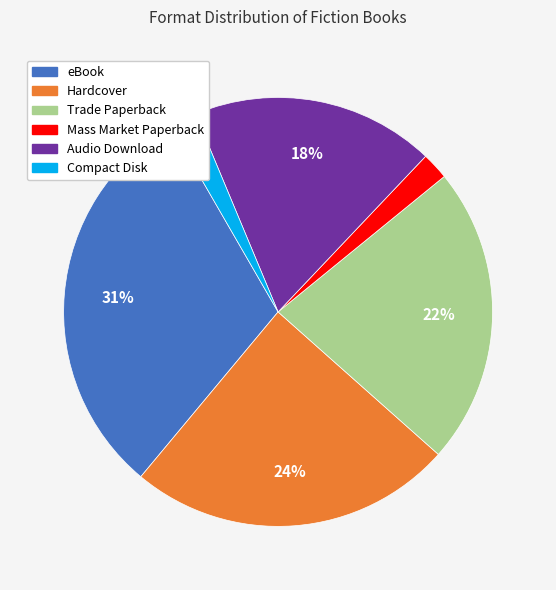

To the nearest percent, what portion does Mass Market Paperback represent?

2%